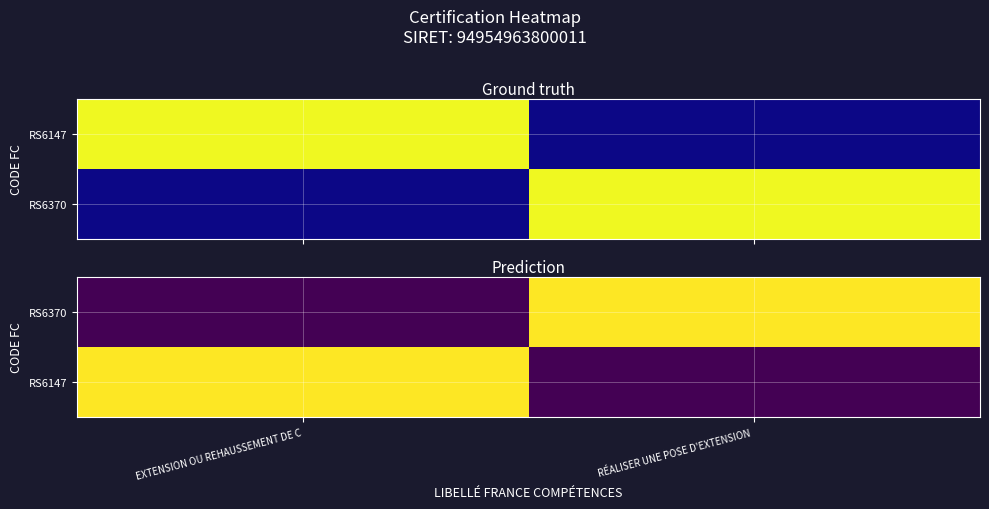

The RS6370 series shows 1 at RÉALISER UNE POSE D'EXTENSION. True or false?

True